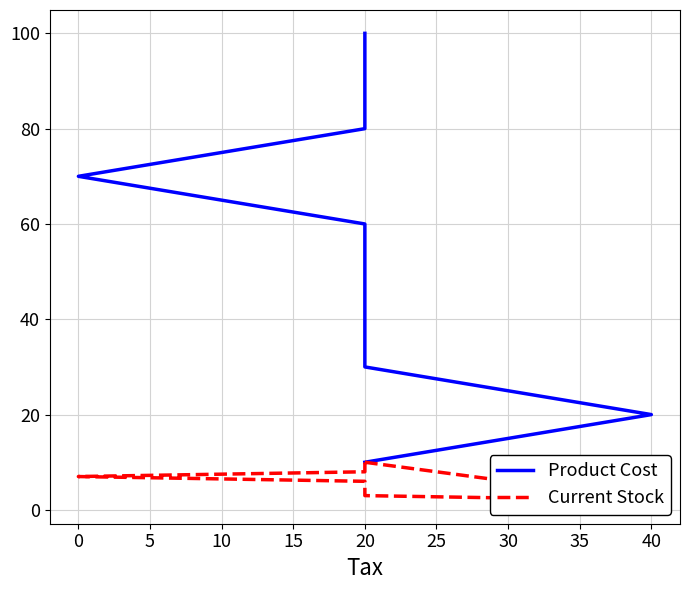

Reading left to right, extract all data points from this chart.

Product Cost: 10	20	30	40	50	60	70	80	90	100
Current Stock: 10	2	3	4	5	6	7	8	9	10